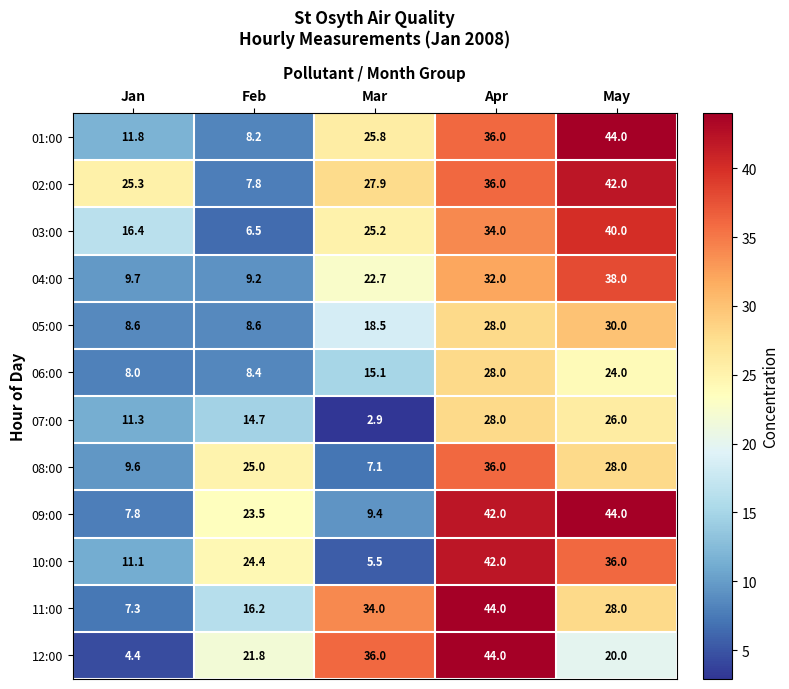

The 02:00 series shows 27.9 at Mar. True or false?

True